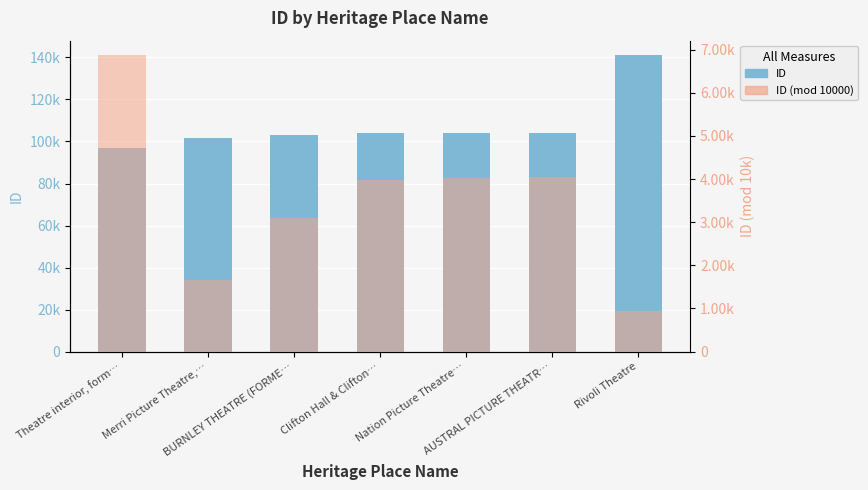

Count the number of categories in the chart.

7